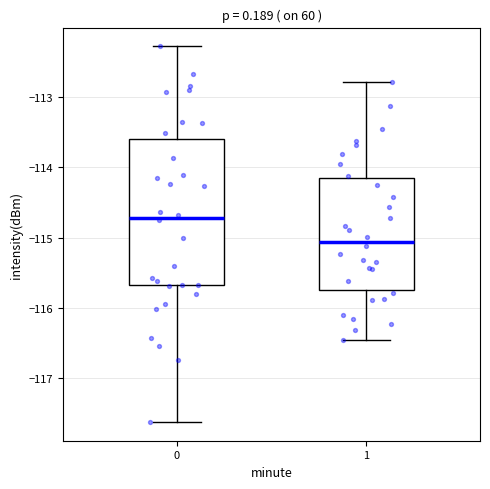

Reading left to right, transcribe this box plot: for each box, give where its median line is, the range the box spans, and where its two whiskers end, as read against the y-axis. The values are not printed on the chart, so give them approximately, as read against the axis.

0: median -114.7, box -115.7 to -113.6, whiskers -117.6 to -112.3
1: median -115.1, box -115.7 to -114.2, whiskers -116.5 to -112.8